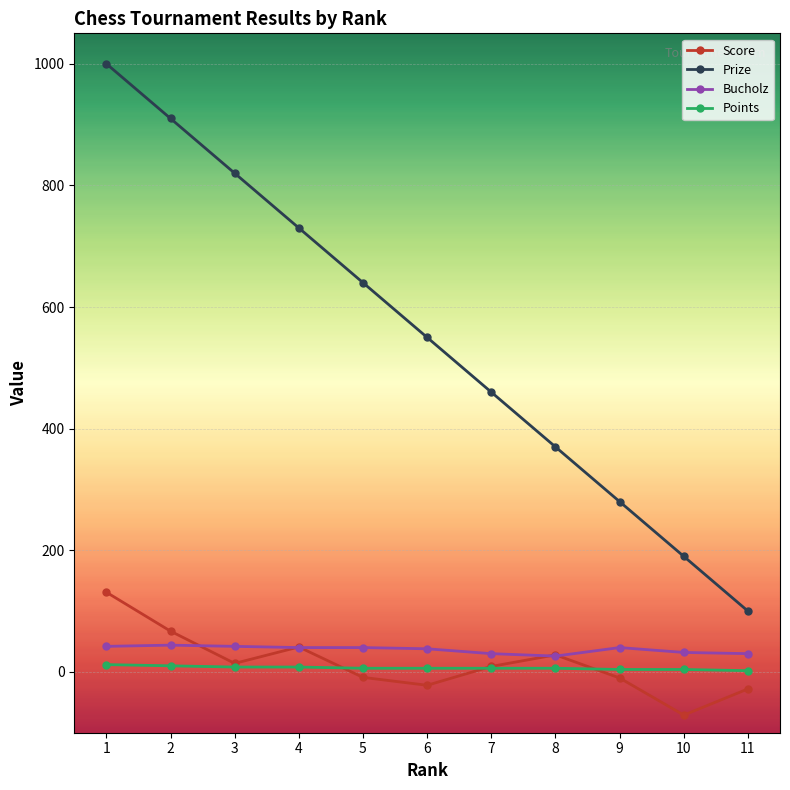

Is this an area chart (filled region under the line)?

No